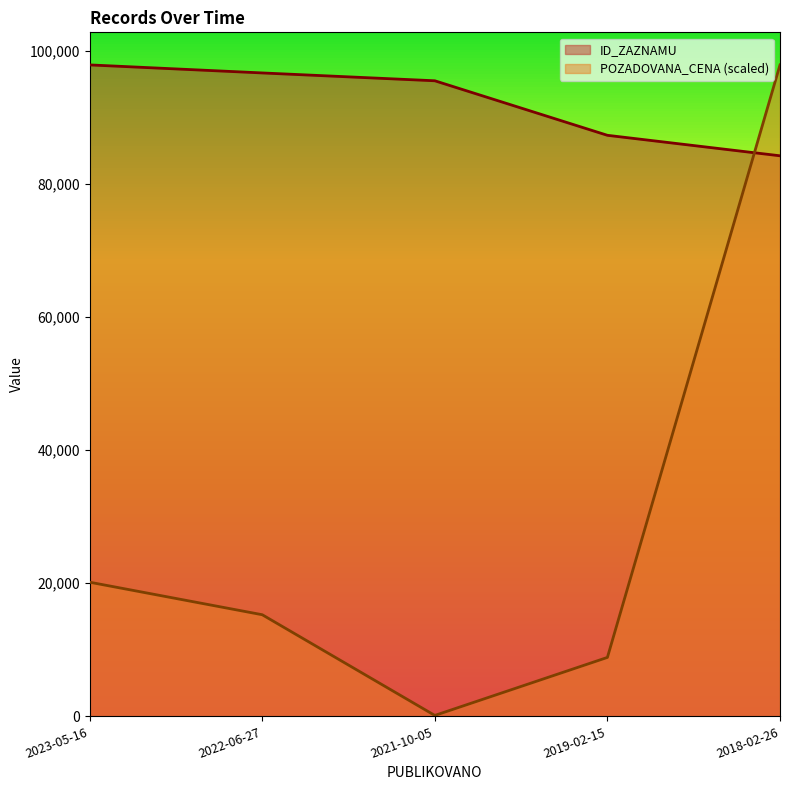

What is the spread (max minus min) of values at 2022-06-27?

81417.5